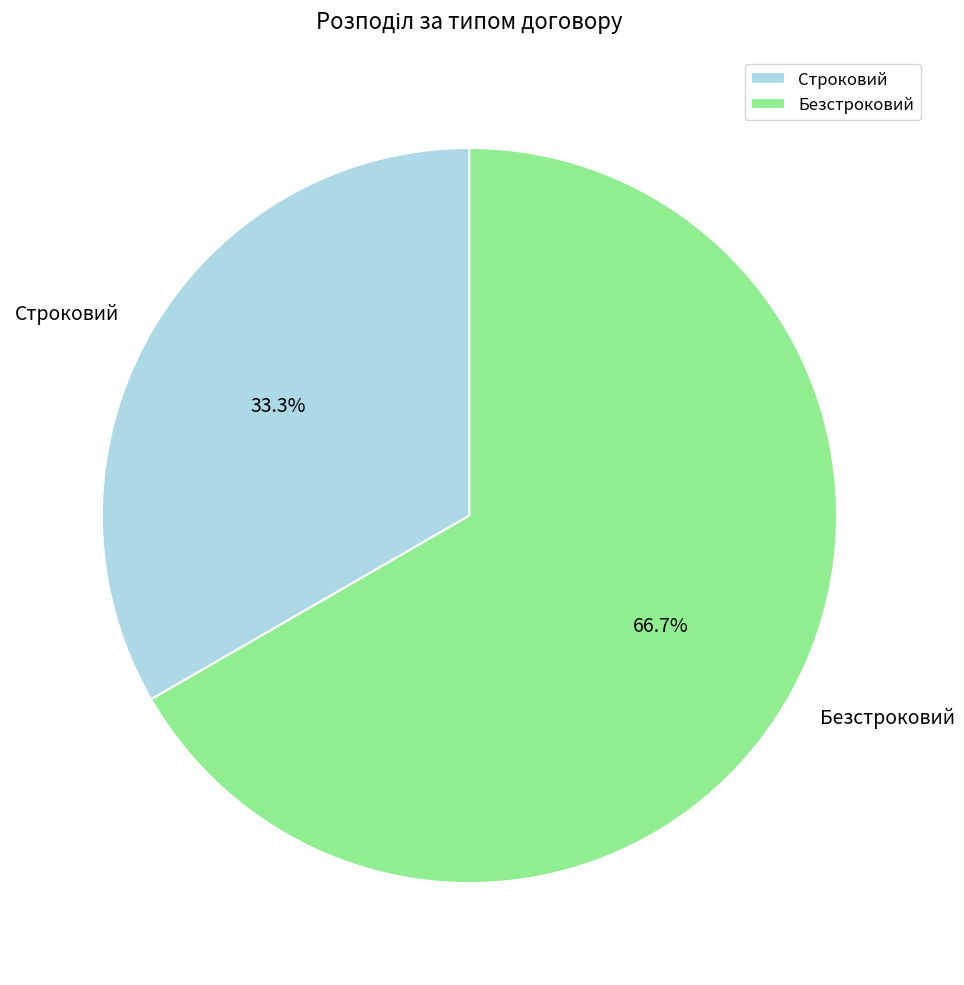

Between Строковий and Безстроковий, which is larger?

Безстроковий